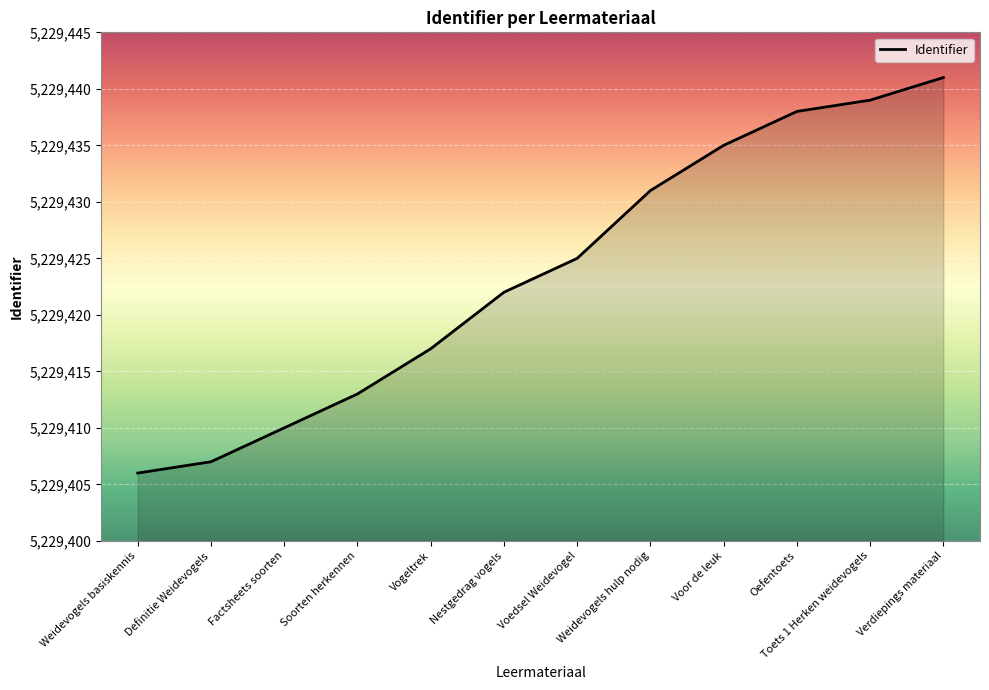

Is it true that the value at Factsheets soorten is 5229410?

True